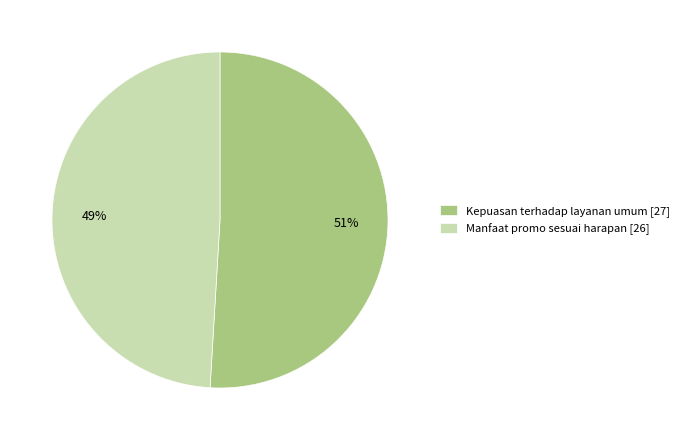

How many segments does this pie chart have?

2